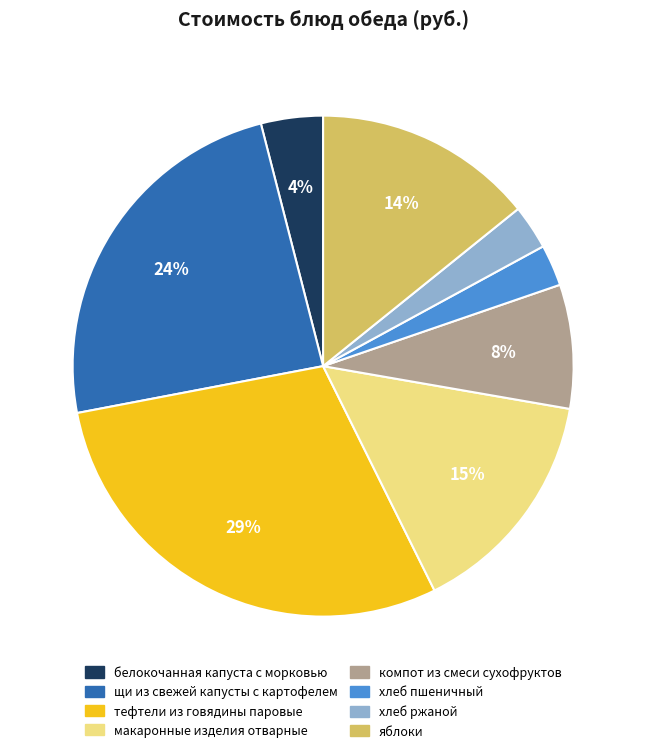

Count the number of slices in the pie.

8